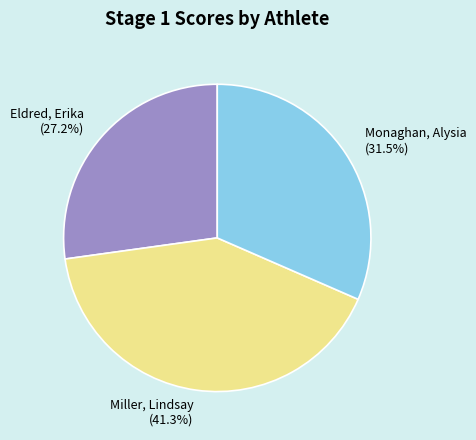

Rank the categories by value from highest to lowest.

Miller, Lindsay, Monaghan, Alysia, Eldred, Erika